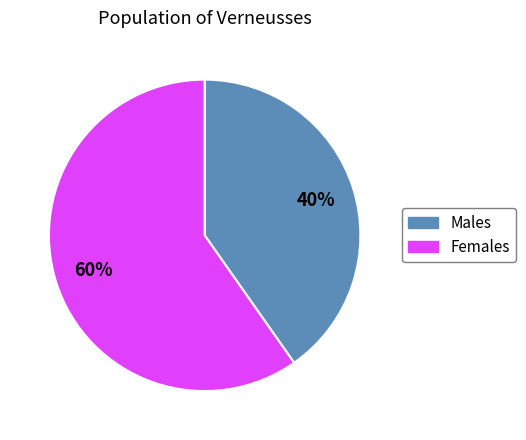

Is there any slice that represents more than half of the pie?

Yes